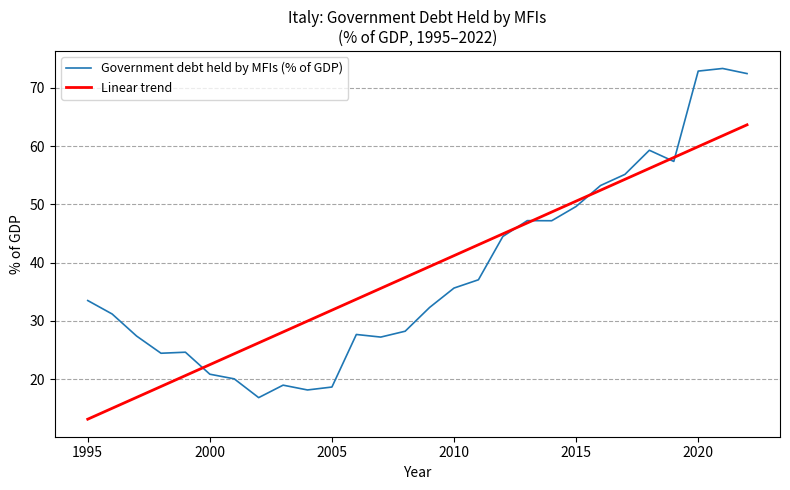

In Government debt held by MFIs (% of GDP), how many points are higher than both neighbors (excluding endpoints)?

6